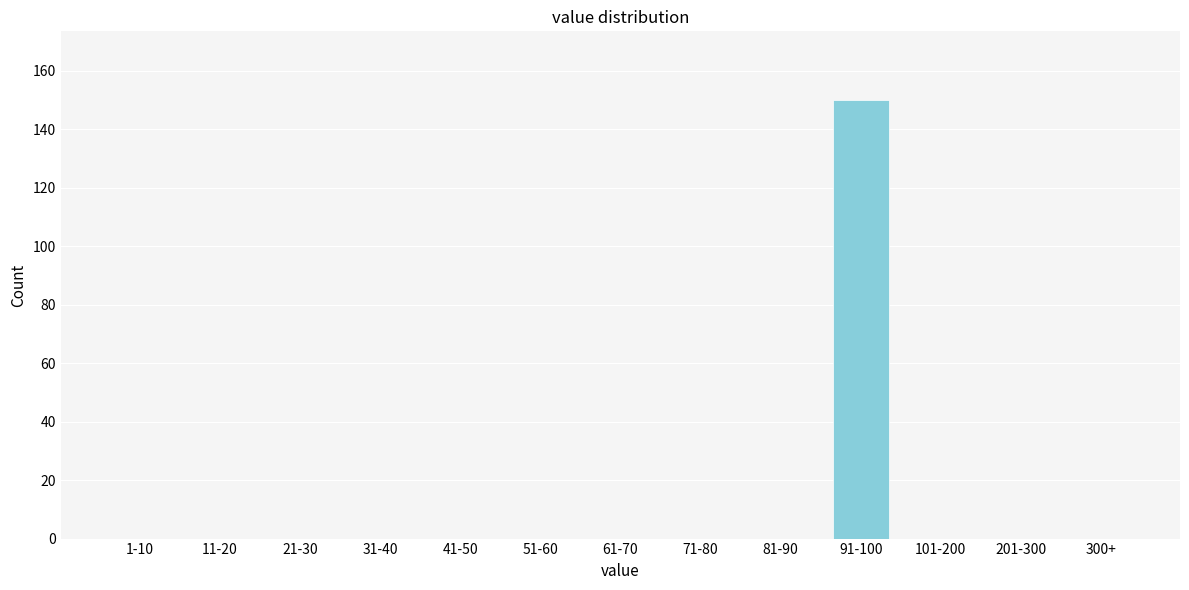

Reading right to left, list all the values displayed in this chart.

300+=0	201-300=0	101-200=0	91-100=150	81-90=0	71-80=0	61-70=0	51-60=0	41-50=0	31-40=0	21-30=0	11-20=0	1-10=0